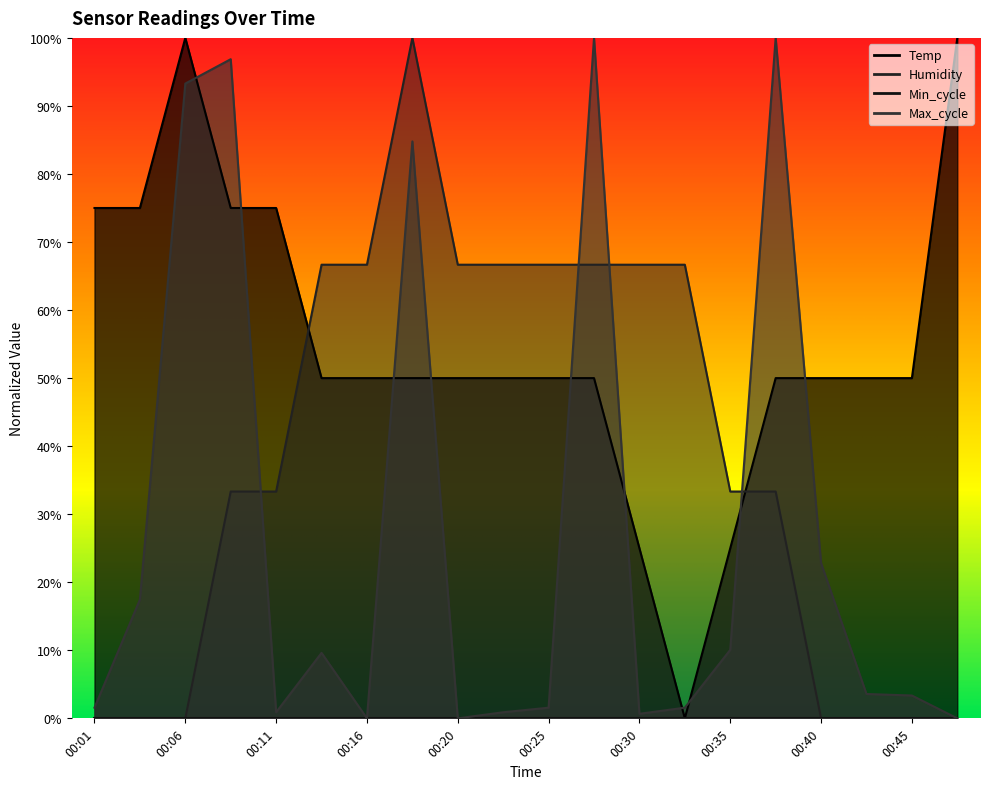

Is it true that Max_cycle equals 0.1 at 00:13?

False